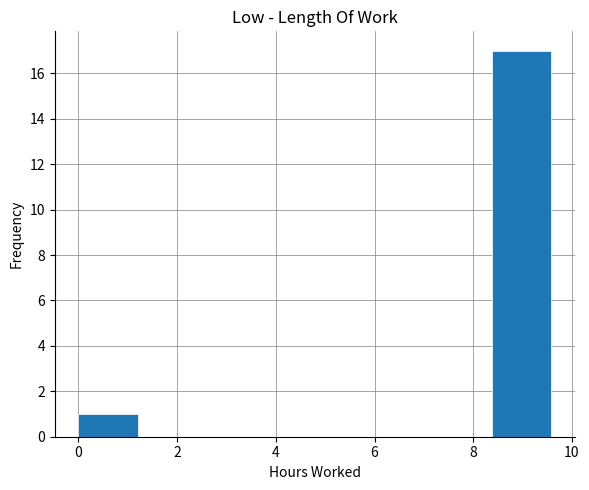

Reading left to right, list every bar in this chart as the range it spans on the x-axis followed by its height. Neither the bar edges nor the heights are printed on the chart, so give them approximately, as read against the axes.

0.0 to 1.2: 1
1.2 to 2.4: 0
2.4 to 3.6: 0
3.6 to 4.8: 0
4.8 to 6.0: 0
6.0 to 7.2: 0
7.2 to 8.4: 0
8.4 to 9.6: 17